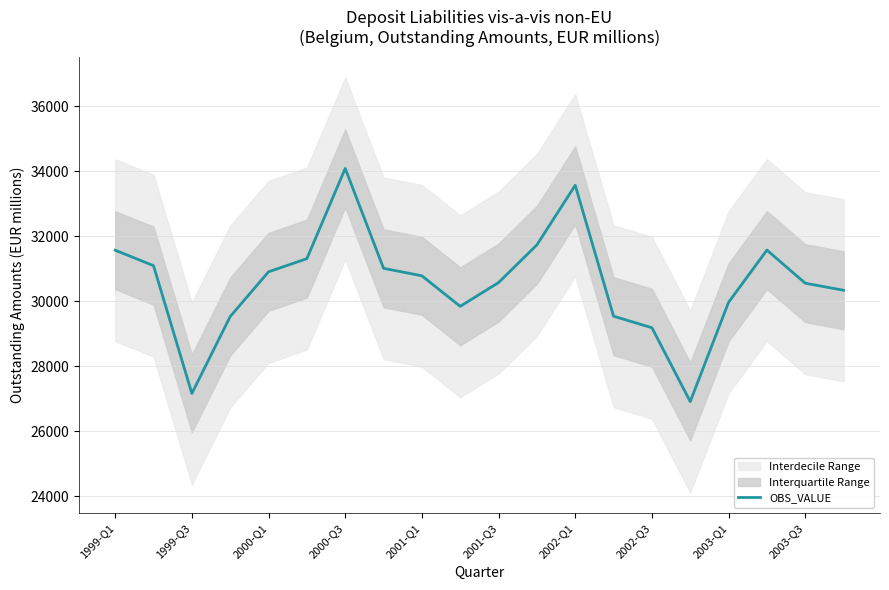

What is the maximum value for OBS_VALUE?

34093